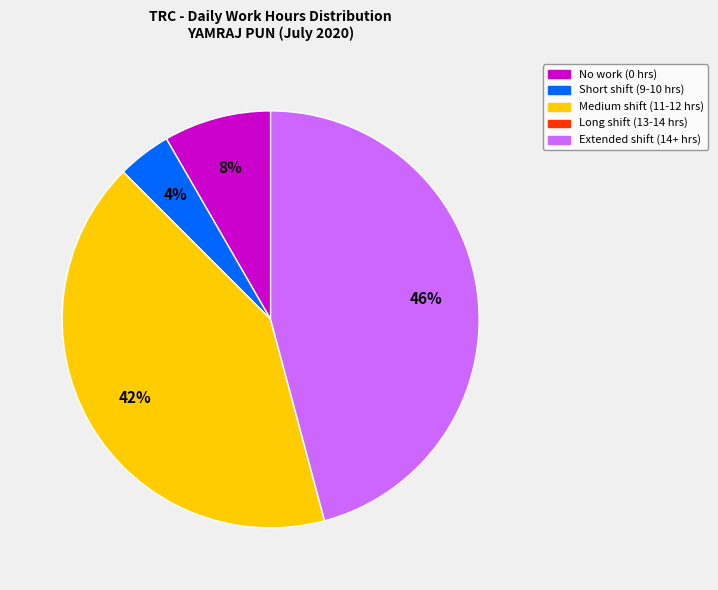

To the nearest percent, what is the difference between the largest and smallest slice percentages?

46%